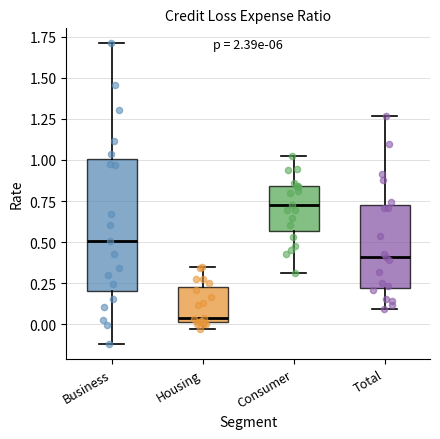

Reading left to right, read every box against the y-axis: the position of its median line, the range the box covers, and the ends of its whiskers. The values are not printed on the chart, so give them approximately, as read against the axis.

Business: median 0.50, box 0.20 to 1.00, whiskers -0.10 to 1.70
Housing: median 0.05, box 0.00 to 0.25, whiskers -0.05 to 0.35
Consumer: median 0.75, box 0.55 to 0.85, whiskers 0.30 to 1.00
Total: median 0.40, box 0.20 to 0.75, whiskers 0.10 to 1.25